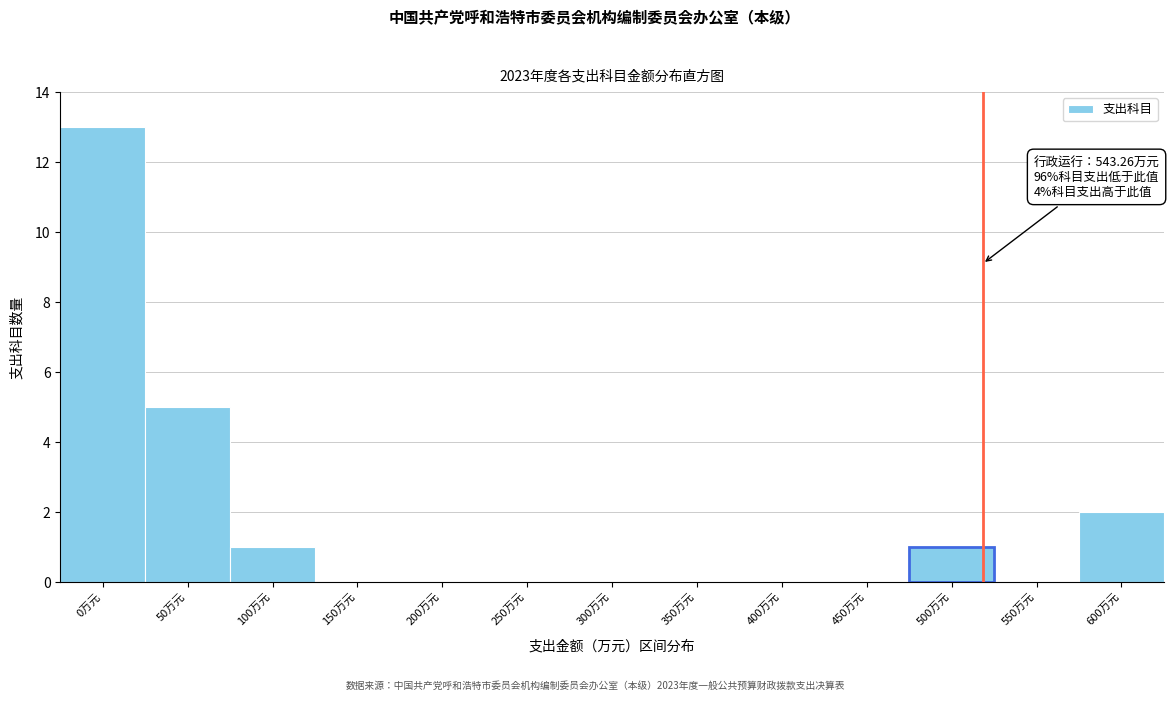

Reading left to right, extract all data points from this chart.

0万元=13	50万元=5	100万元=1	150万元=0	200万元=0	250万元=0	300万元=0	350万元=0	400万元=0	450万元=0	500万元=1	550万元=0	600万元=2